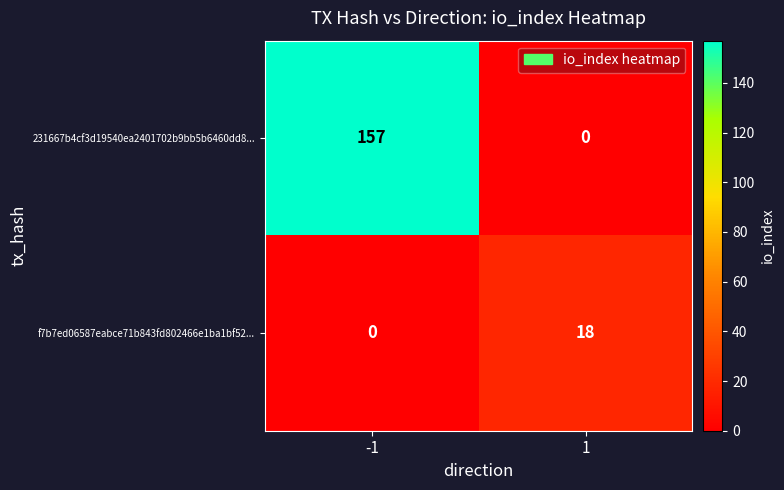

Which series changed the most between -1 and 1?

231667b4cf3d19540ea2401702b9bb5b6460dd8...